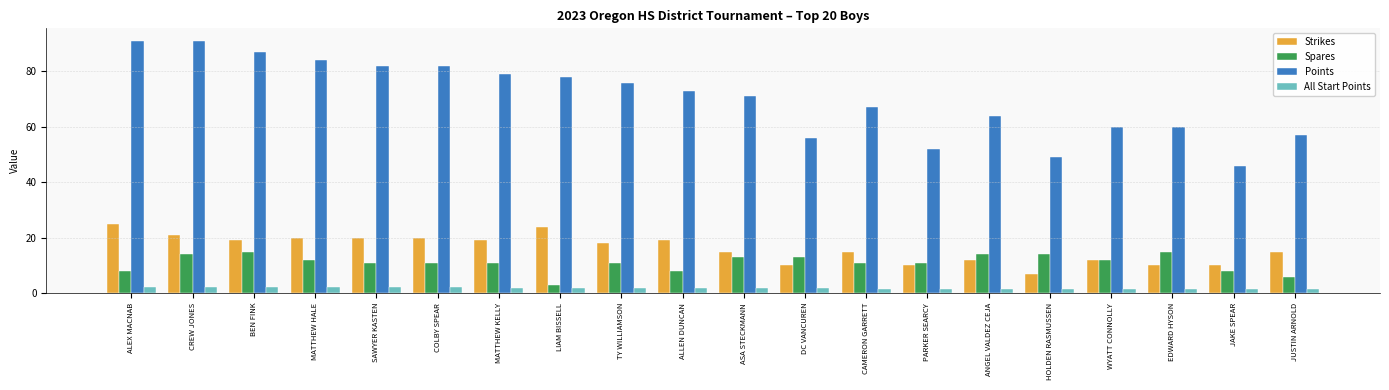

How many values in the Strikes series are below 18?

10